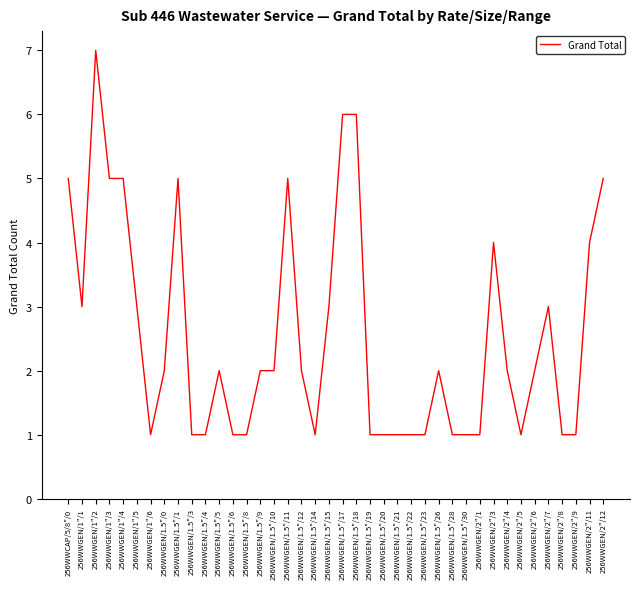

At which category does the data reach its first local valley?

256WWGEN/1"/1